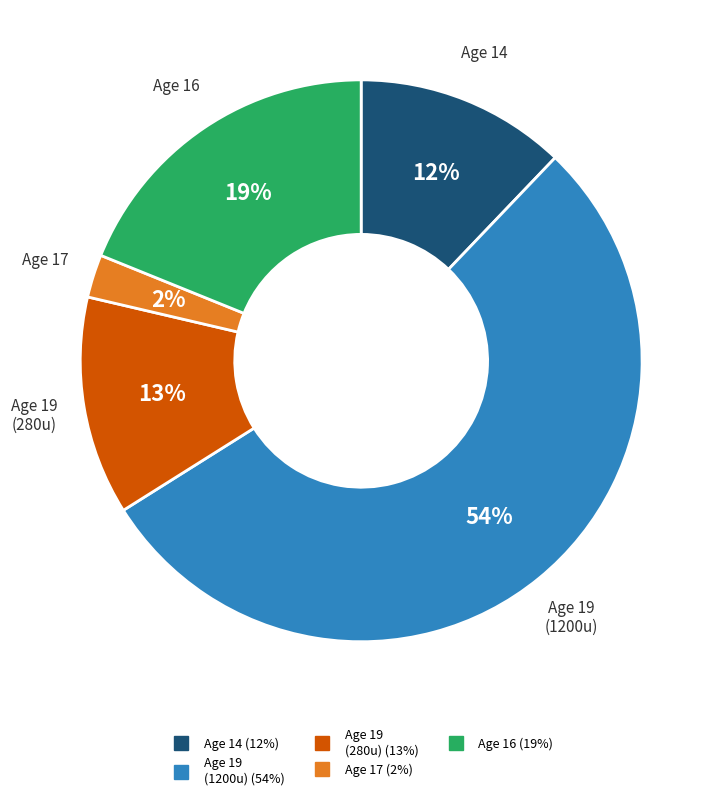

To the nearest percent, what is the average slice percentage?

20%